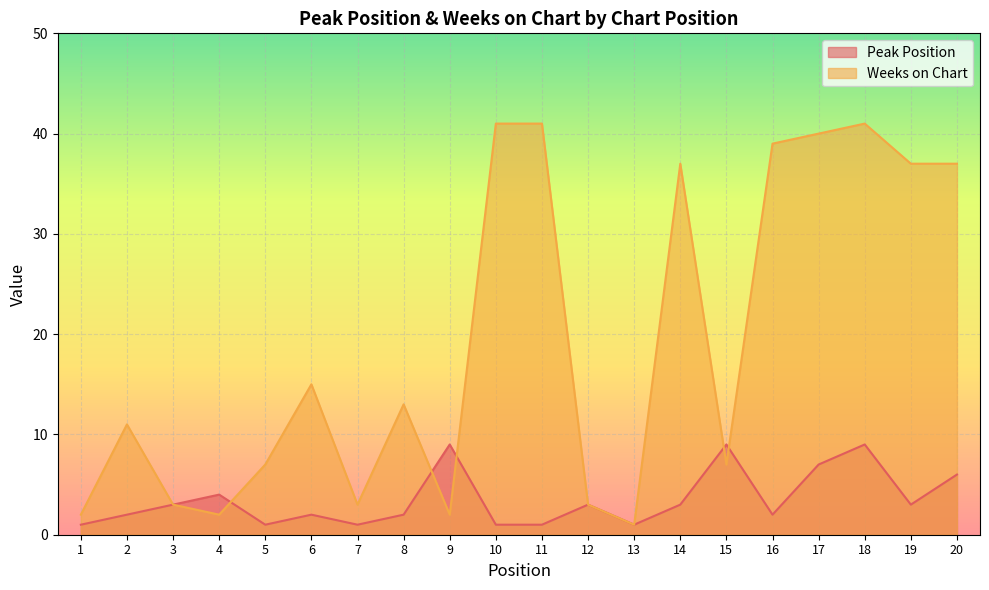

What is the sum of all Weeks on Chart values?

382